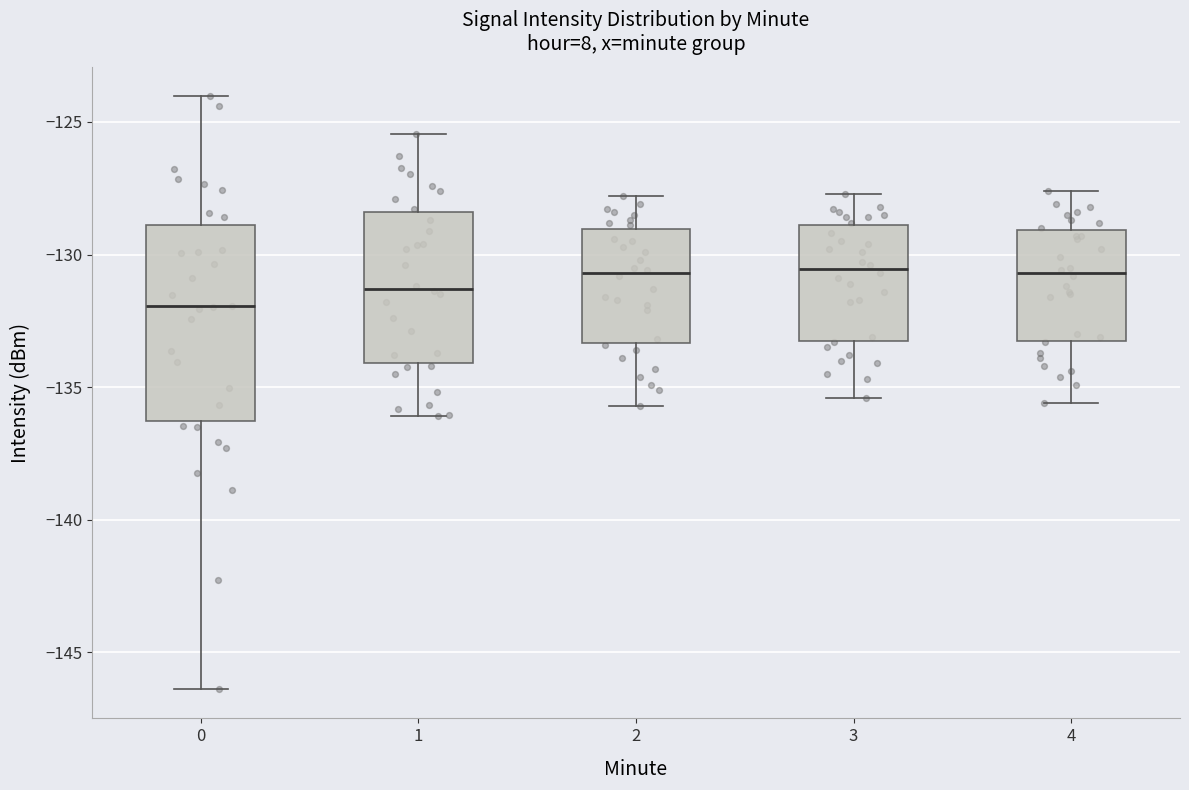

Reading left to right, transcribe this box plot: for each box, give where its median line is, the range the box spans, and where its two whiskers end, as read against the y-axis. The values are not printed on the chart, so give them approximately, as read against the axis.

0: median -132.0, box -136.5 to -129.0, whiskers -146.5 to -124.0
1: median -131.5, box -134.0 to -128.5, whiskers -136.0 to -125.5
2: median -130.5, box -133.5 to -129.0, whiskers -135.5 to -128.0
3: median -130.5, box -133.0 to -129.0, whiskers -135.5 to -127.5
4: median -130.5, box -133.0 to -129.0, whiskers -135.5 to -127.5